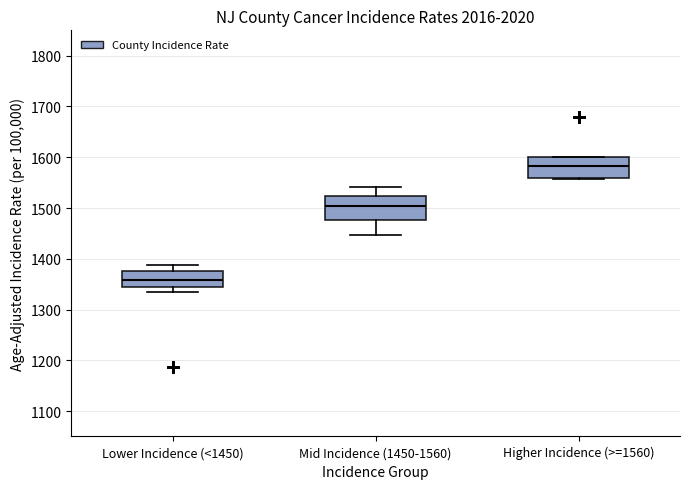

Where does the median line of the box for Lower Incidence (<1450) sit on the y-axis? The values are not printed on the chart, so give them approximately, as read against the axis.

1360